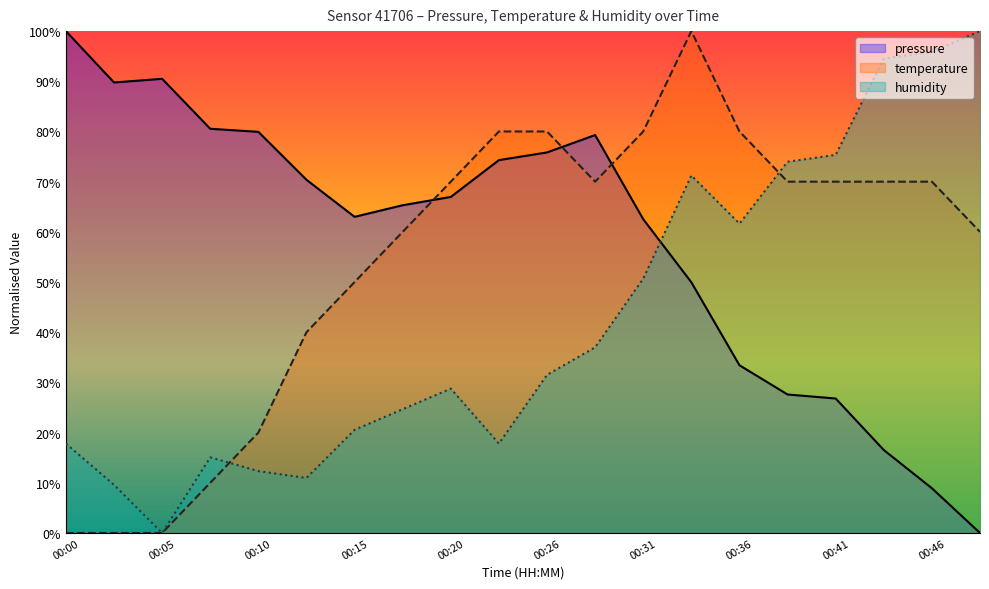

Where does the temperature series first go above 70?

00:20